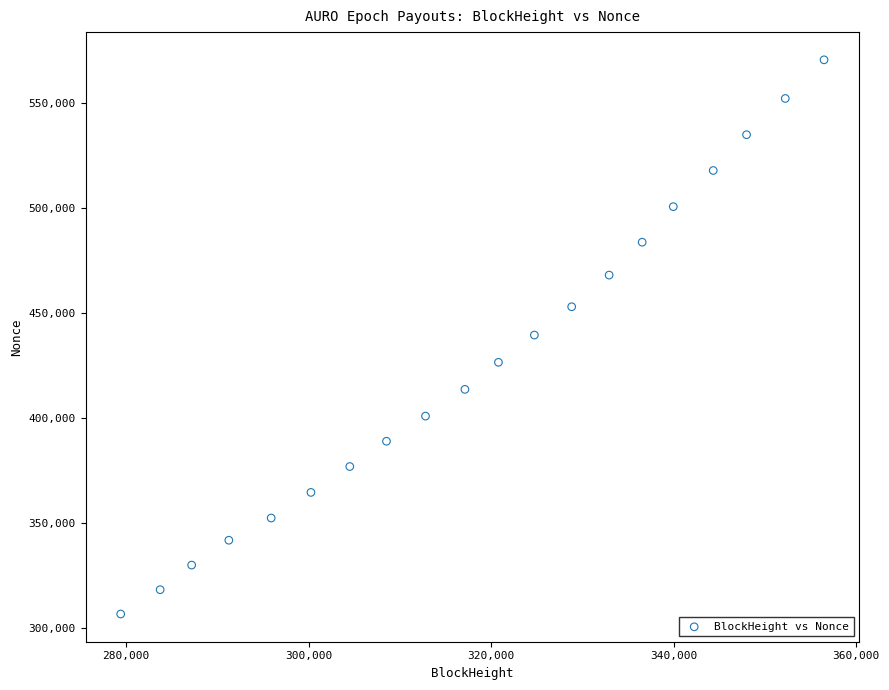

What is the range of X values (max minus min)?

77082